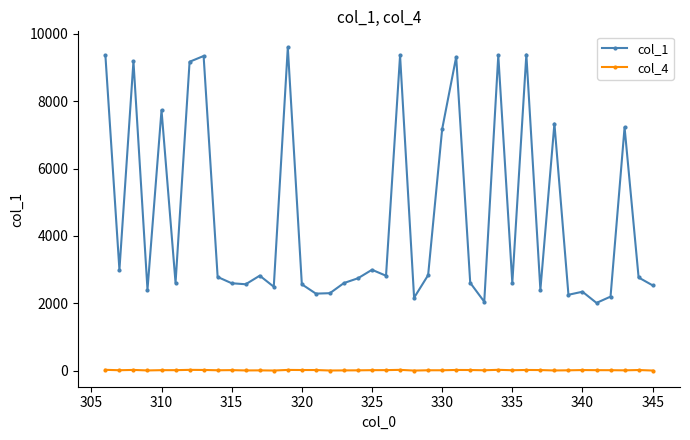

In col_1, how many points are higher than both neighbors (excluding endpoints)?

13